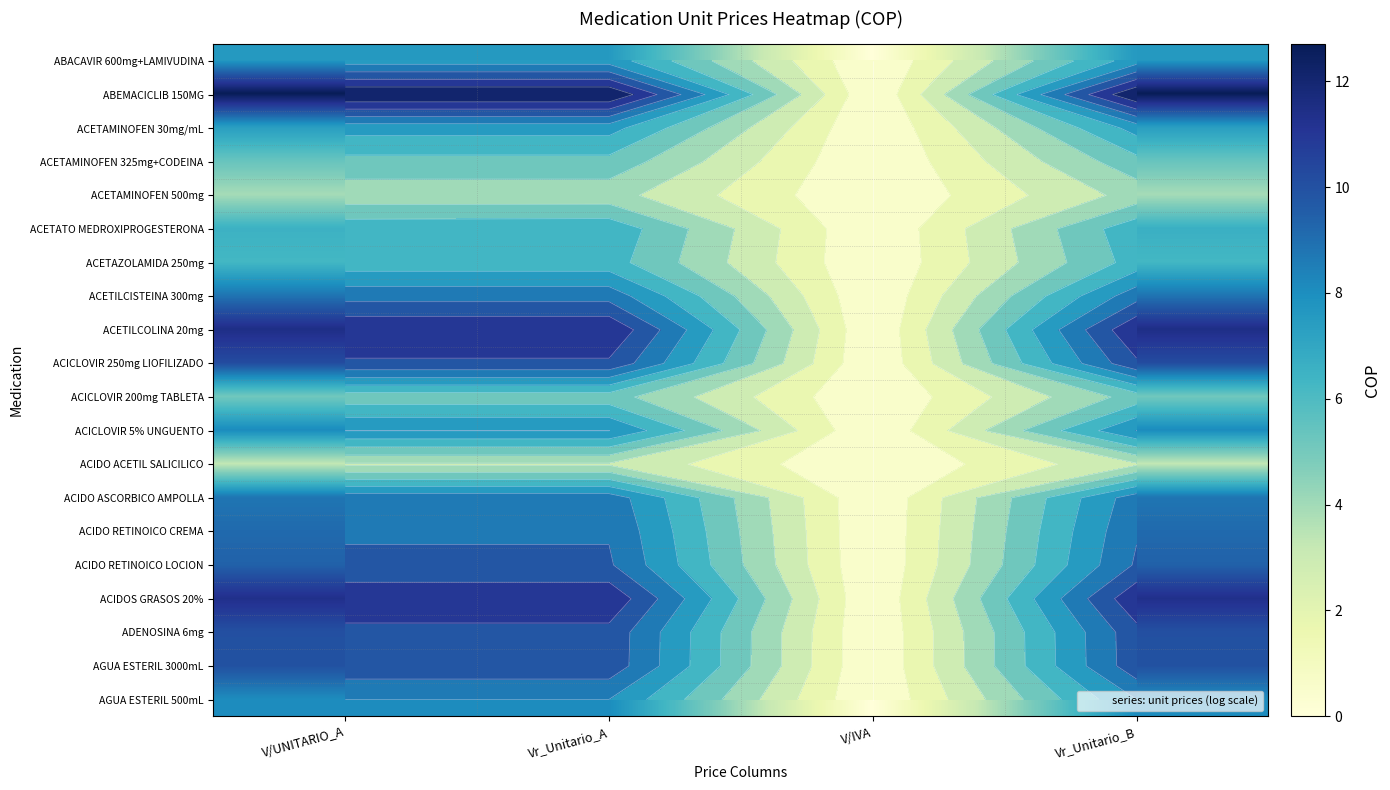

True or false: ACIDO ASCORBICO AMPOLLA has a value of 8.8 at Vr_Unitario_B.

True